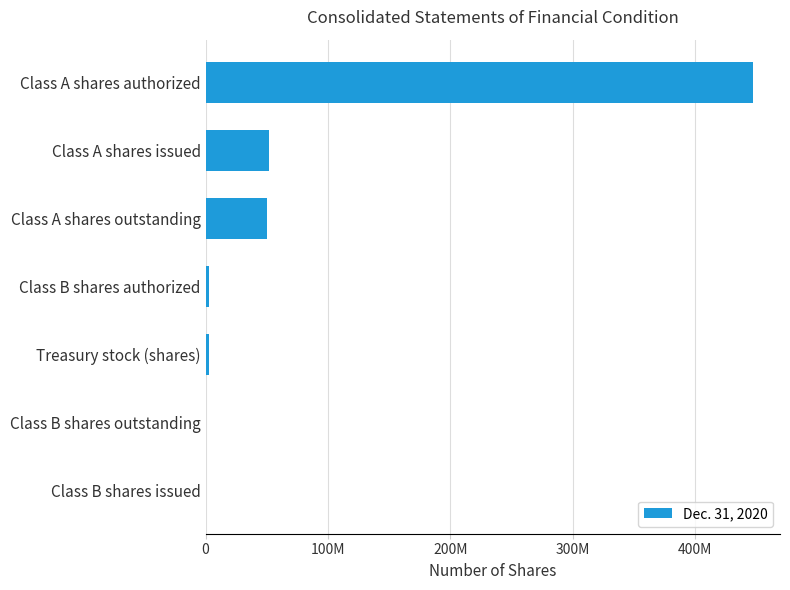

What is the difference between the maximum and minimum values?

446386523